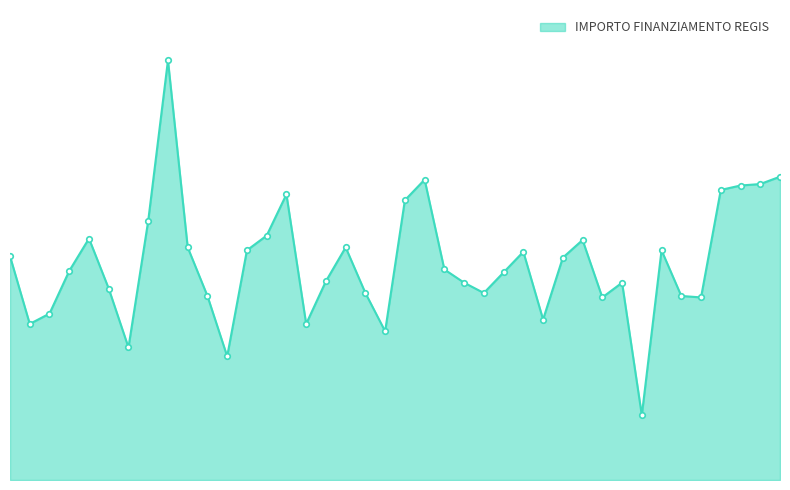

Does the chart have visible grid lines?

No